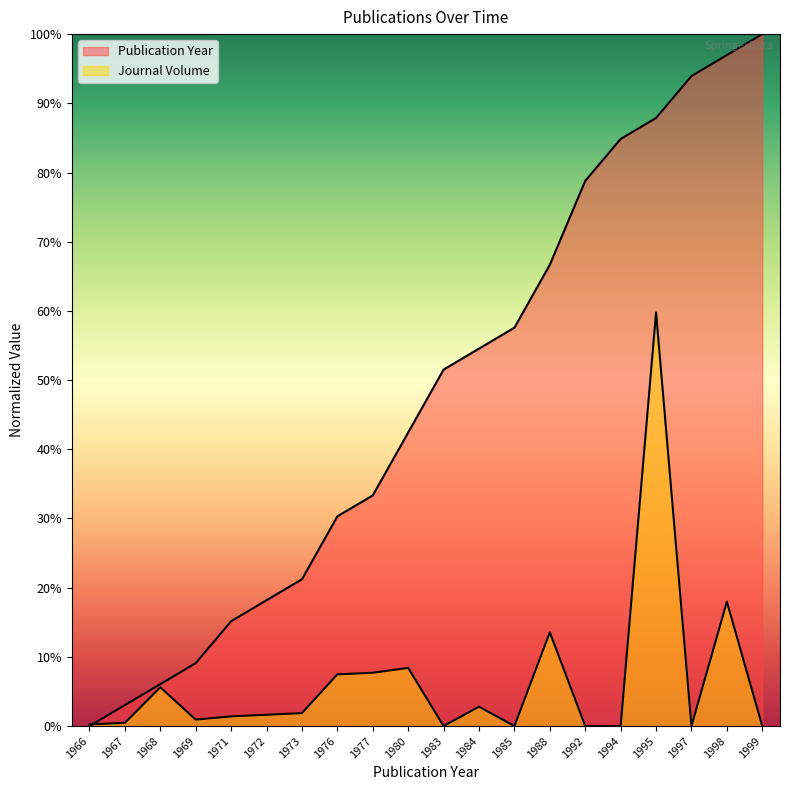

Does the chart display data point markers on the line(s)?

No